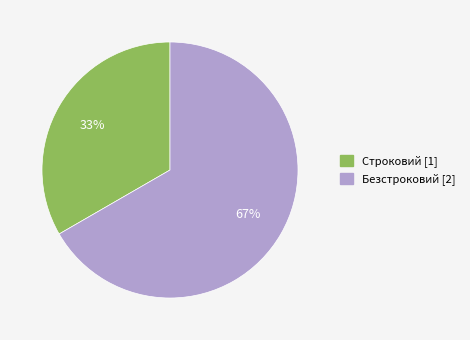

How many segments does this pie chart have?

2